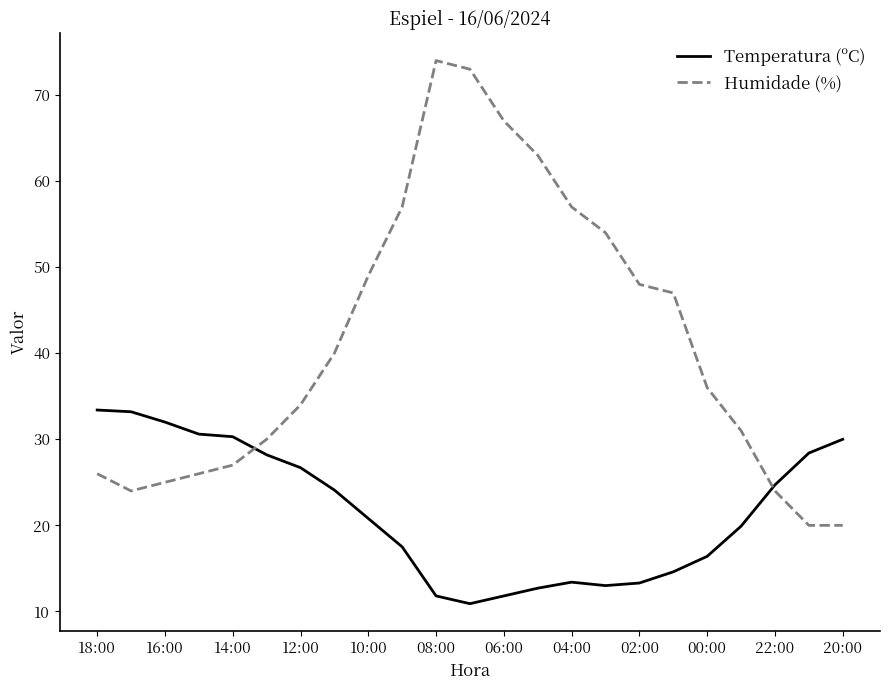

What is the difference between the maximum and minimum values in the Temperatura (ºC) series?

22.5